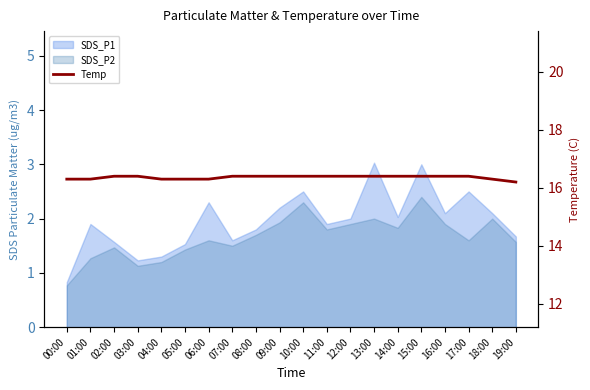

How many values are between 16 and 17?

20